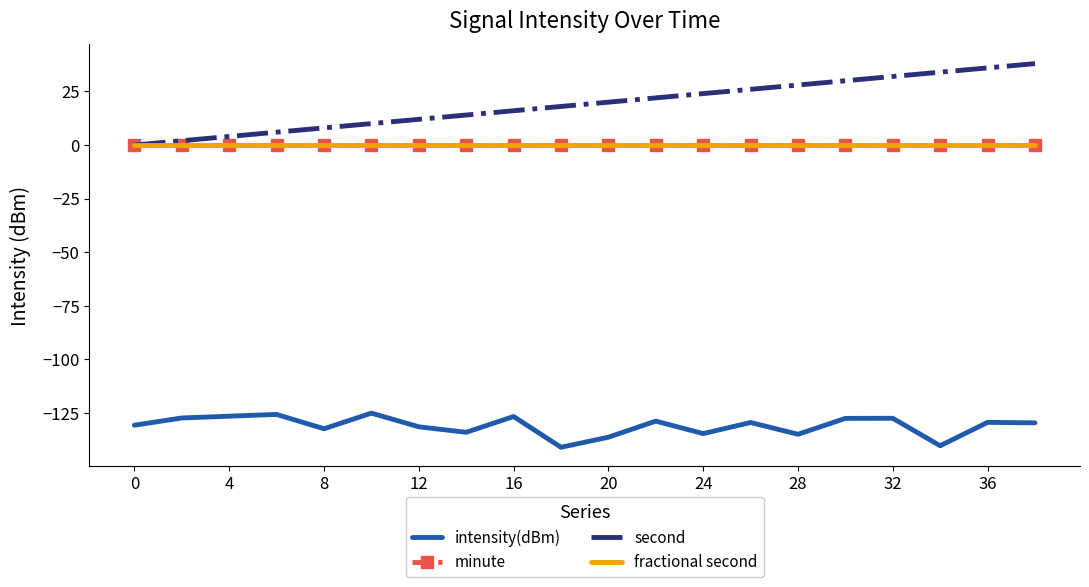

How many lines are shown in the chart?

4